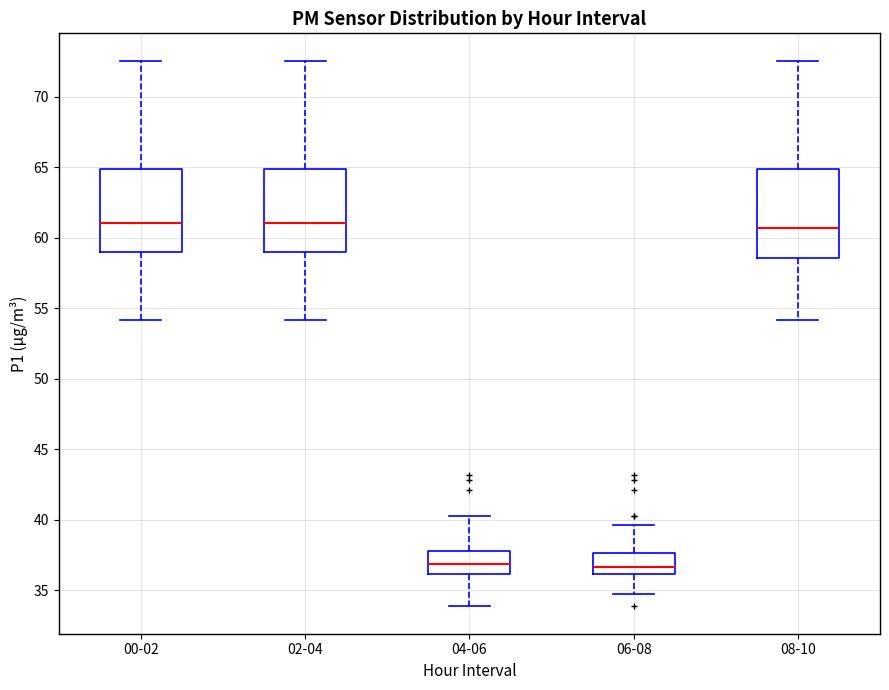

Where does the median line of the box for 04-06 sit on the y-axis? The values are not printed on the chart, so give them approximately, as read against the axis.

37.0